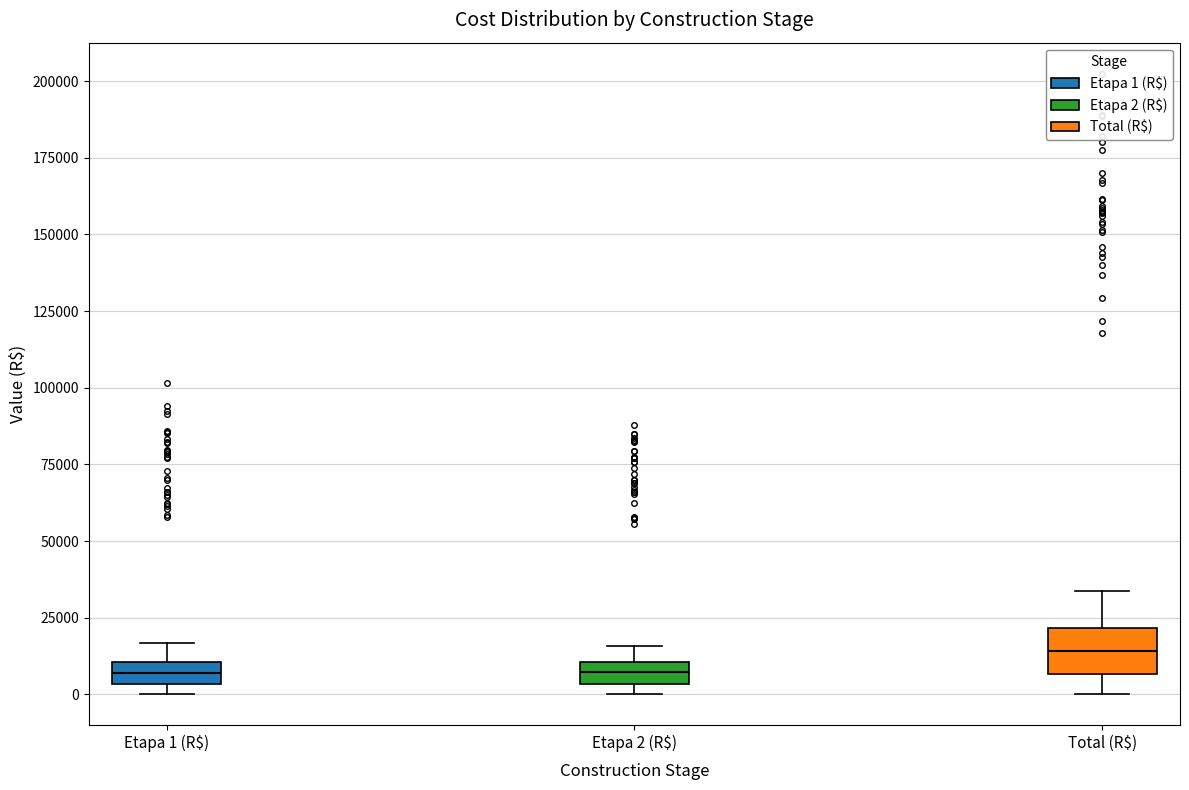

Where is the upper edge of the box for Etapa 2 (R$) on the y-axis? The values are not printed on the chart, so give them approximately, as read against the axis.

10000